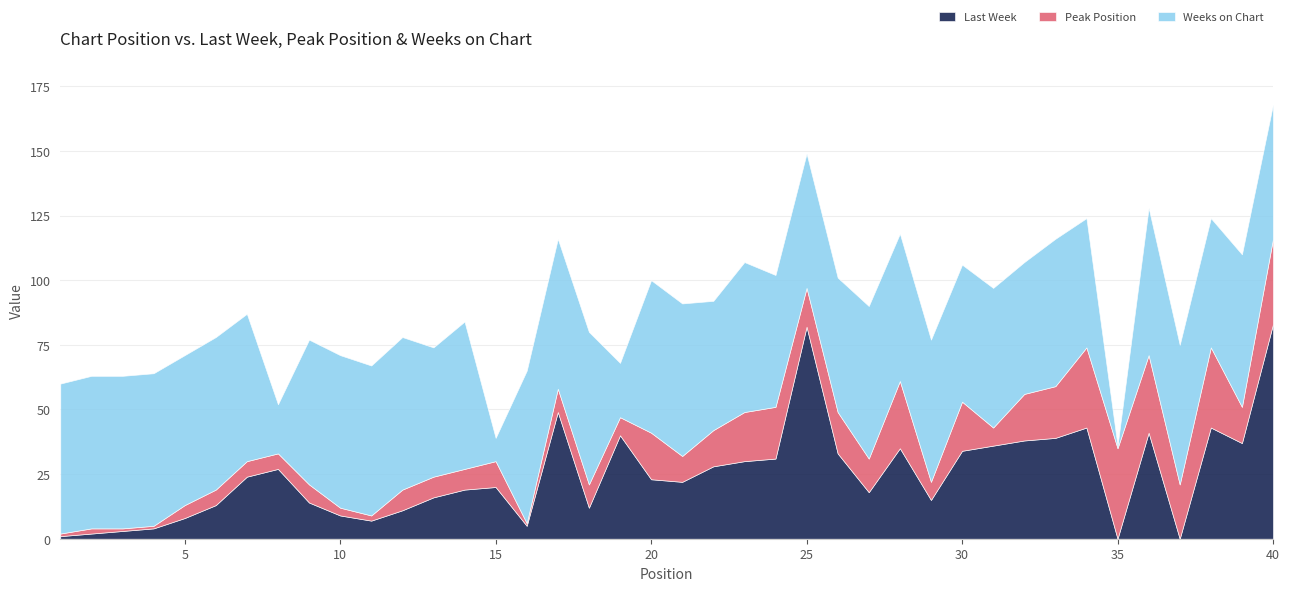

What is the value of the Peak Position point at the 13th from the left?

8